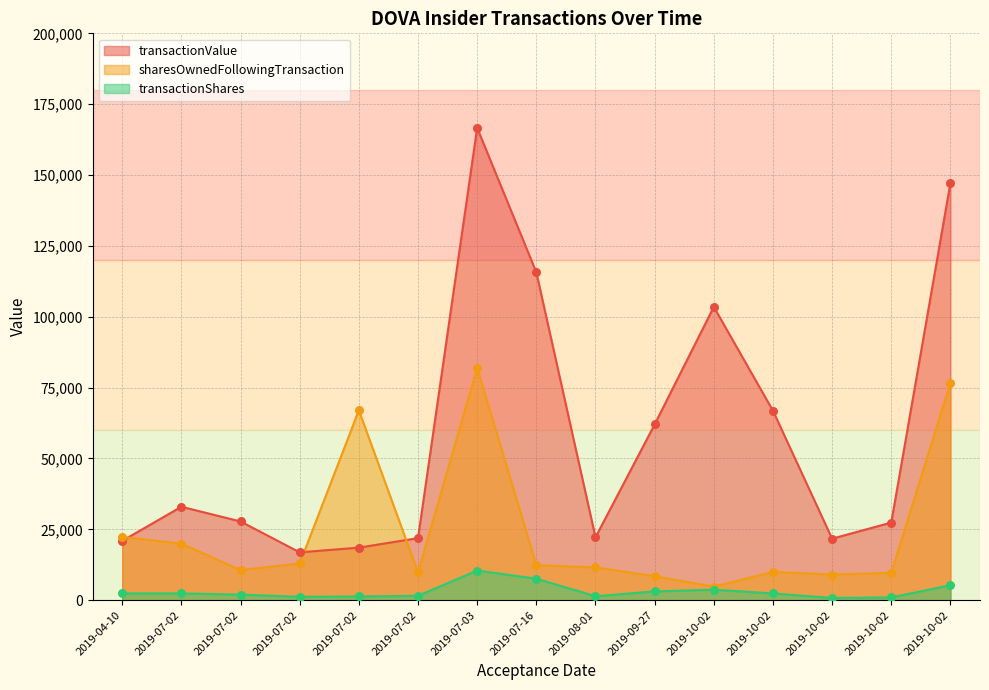

At how many categories does at least one series exceed 120111?

2